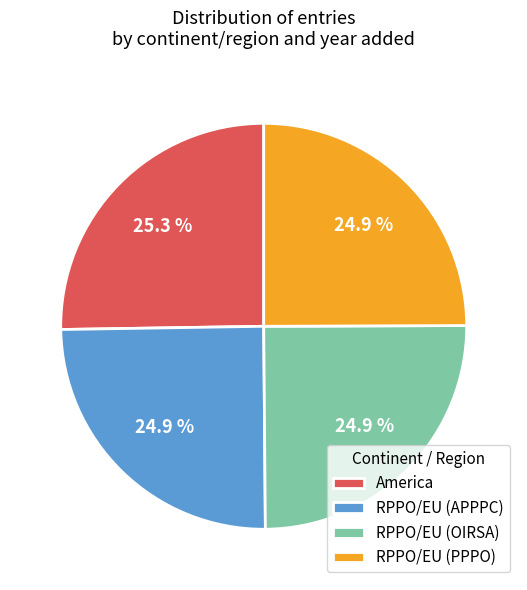

To the nearest percent, what is the average slice percentage?

25%